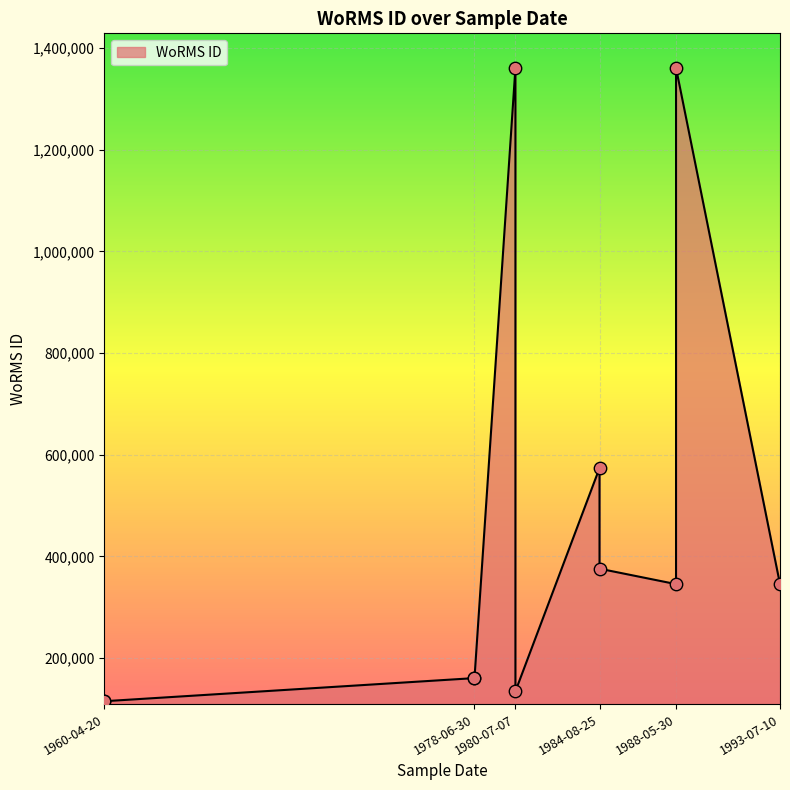

Approximately how many times larger is the value at 1984-08-25 compared to 1978-06-30?

3.6